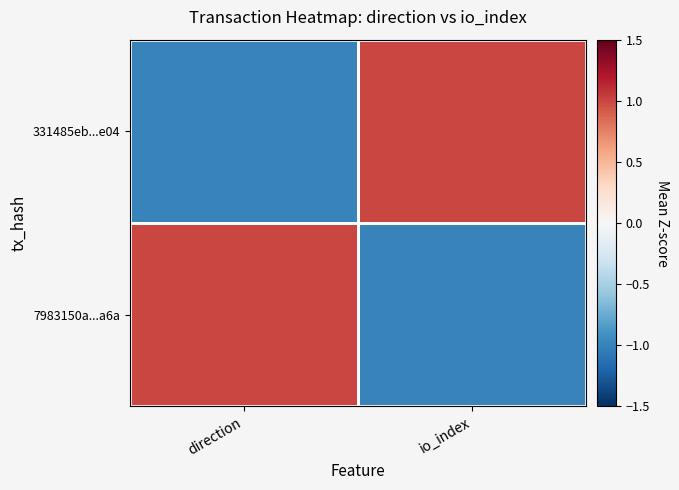

Which label corresponds to the smallest value in the chart?

direction